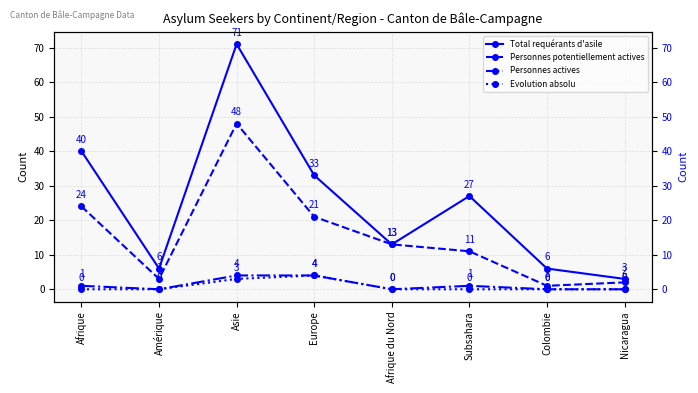

What position from the right is Nicaragua?

1